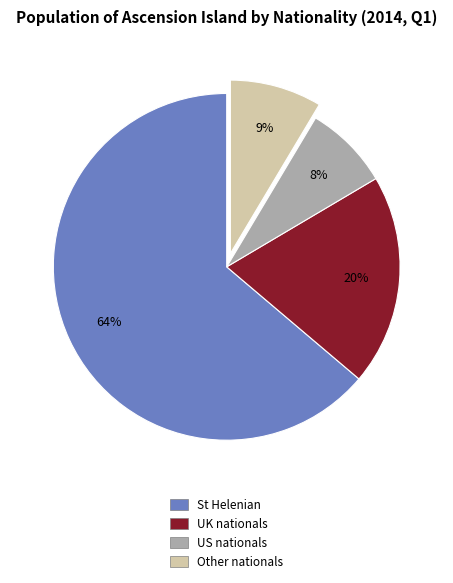

What percentage is the US nationals slice, to the nearest percent?

8%